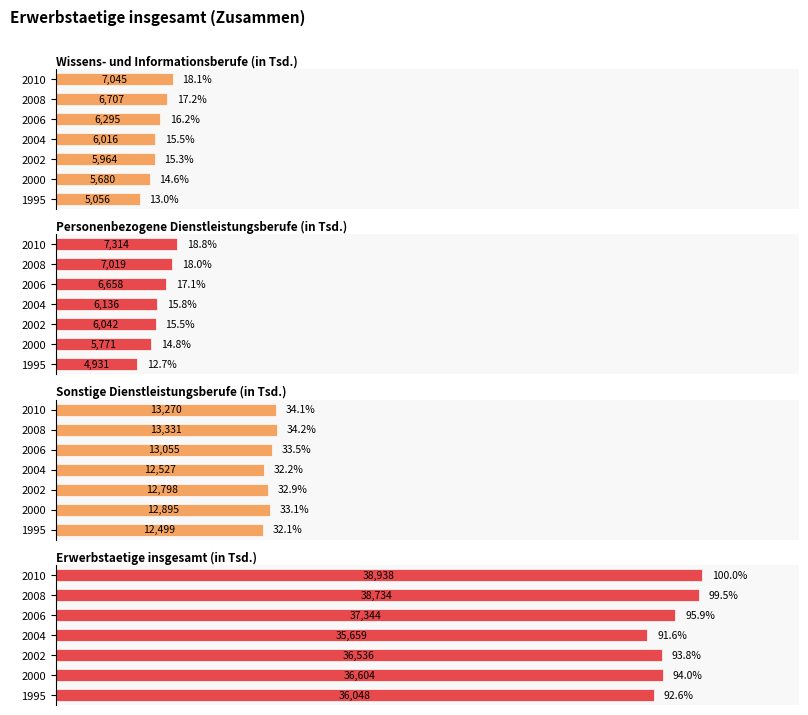

What is the value of the Sonstige Dienstleistungsberufe (in Tsd.) bar at the 2nd from the left?

33.1